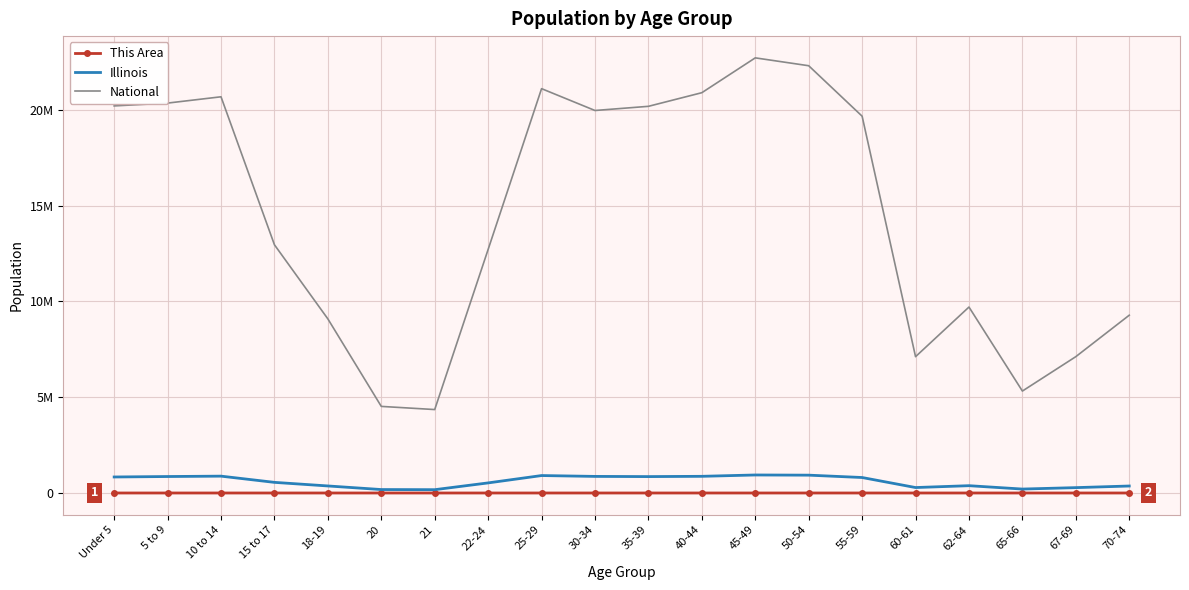

What are all the series names shown in the legend?

This Area, Illinois, National